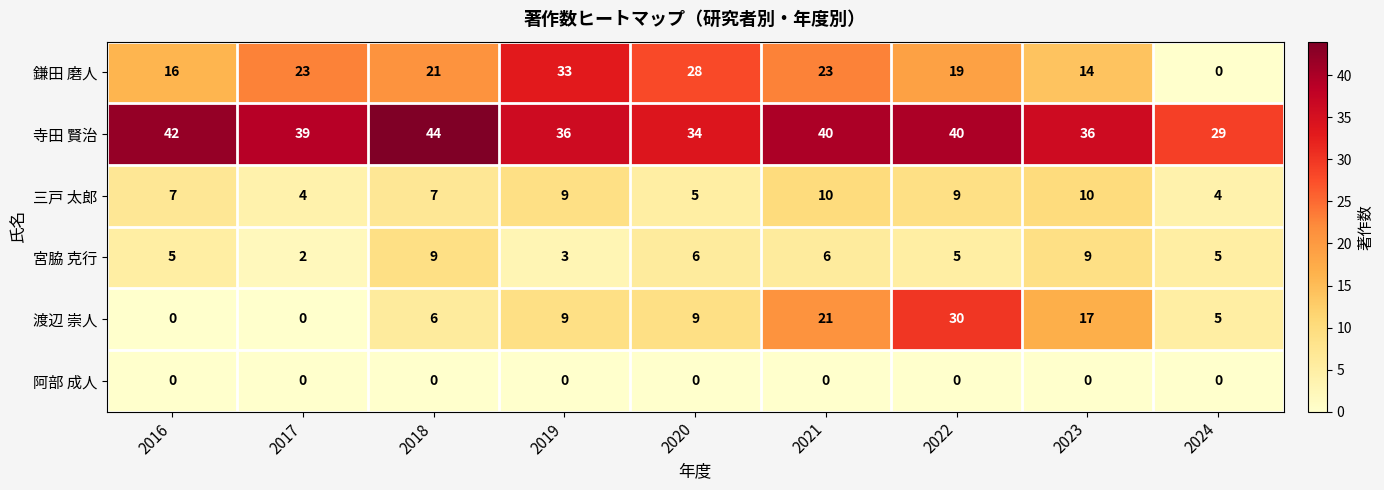

List the series in order of their peak value, highest first.

寺田 賢治, 鎌田 磨人, 渡辺 崇人, 三戸 太郎, 宮脇 克行, 阿部 成人